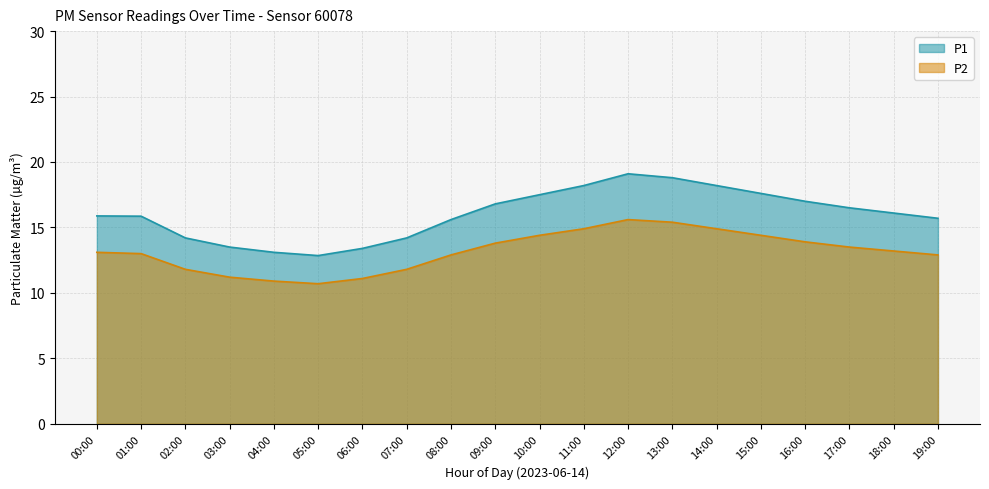

Which series has the widest spread of values?

P1